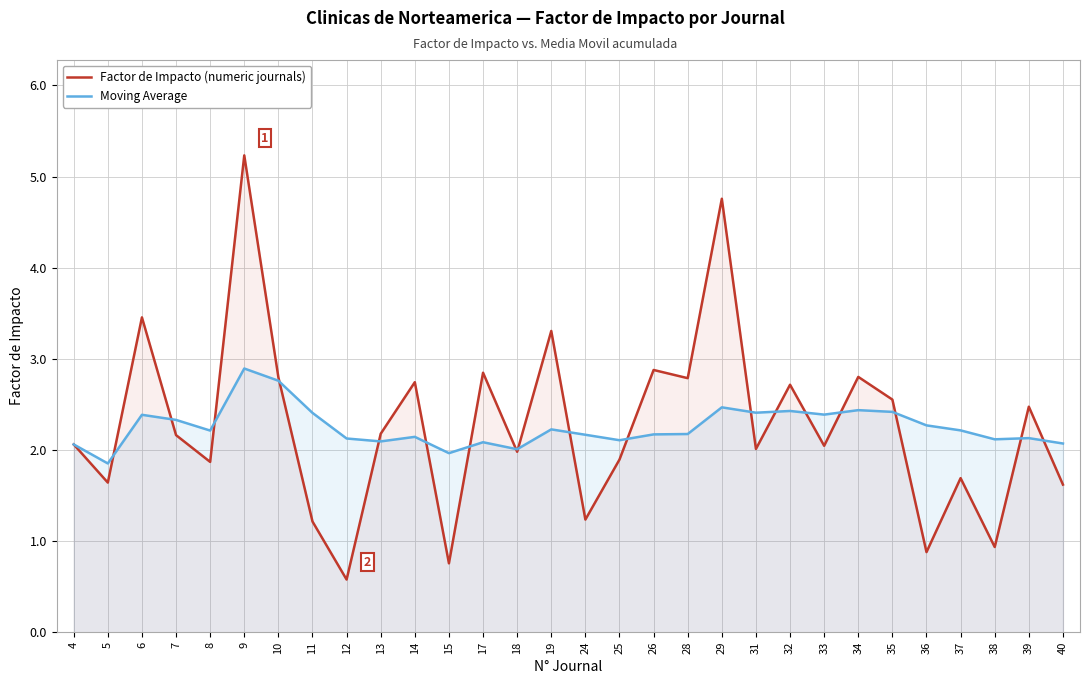

List the series in order of their peak value, lowest first.

Moving Average, Factor de Impacto (numeric journals)